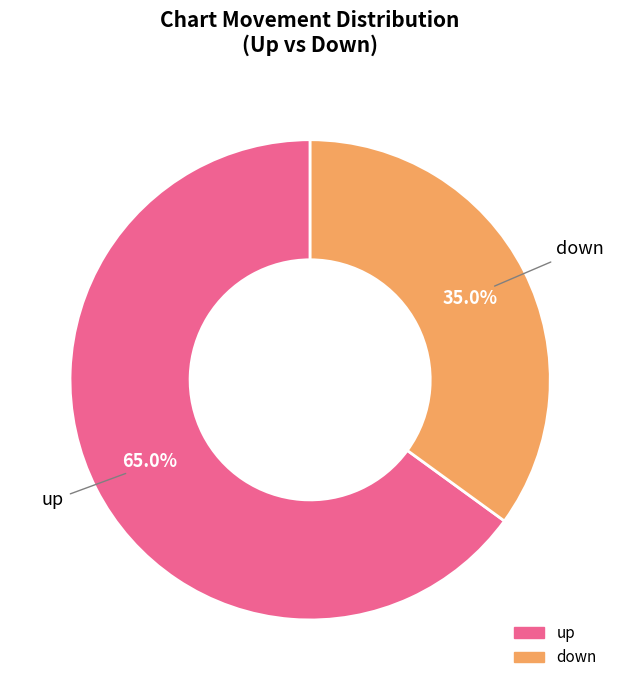

Which slice is the largest?

up